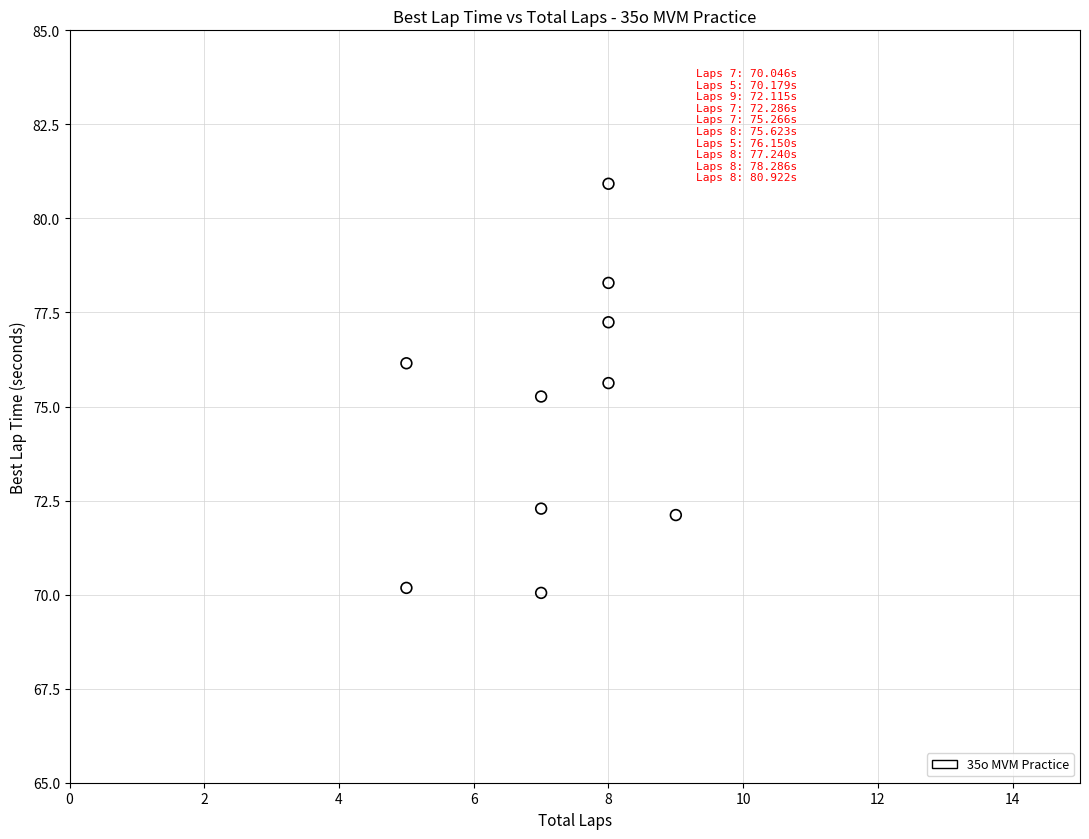

What Y value in the scatter plot is closest to 75?

75.3